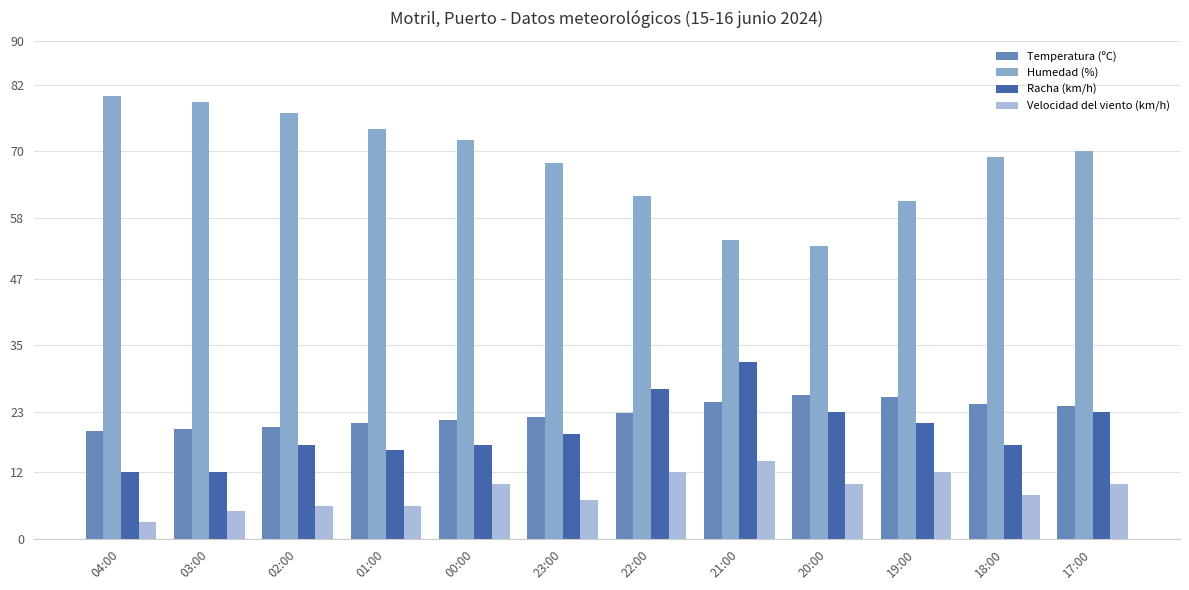

What is the average value of the Velocidad del viento (km/h) series?

8.6